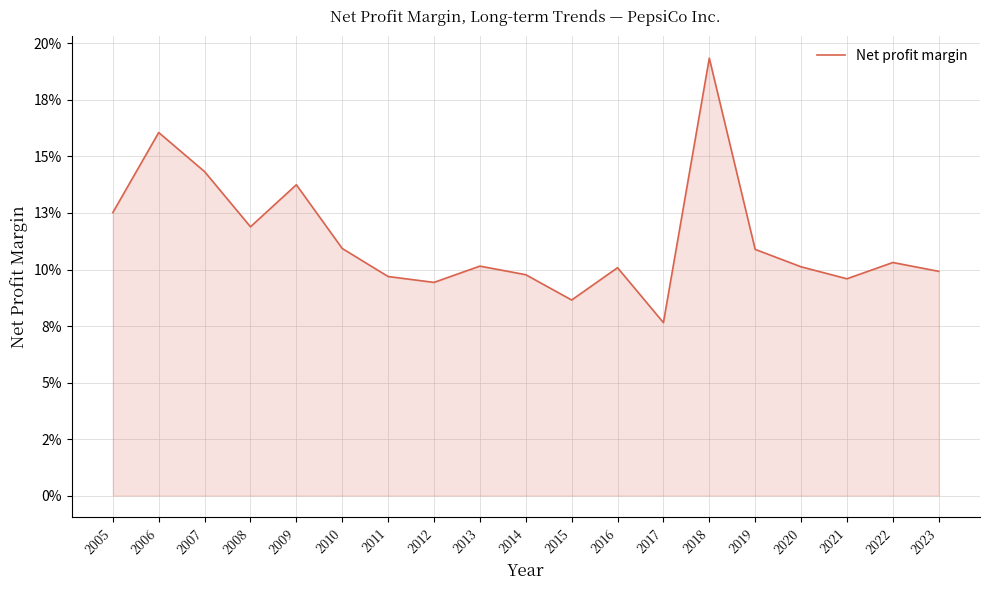

What is the average value?

0.1